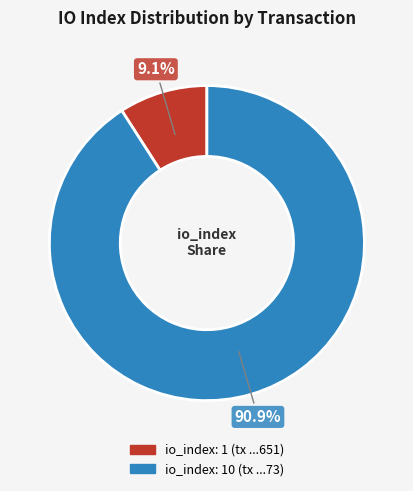

Is there any slice that represents more than half of the pie?

Yes